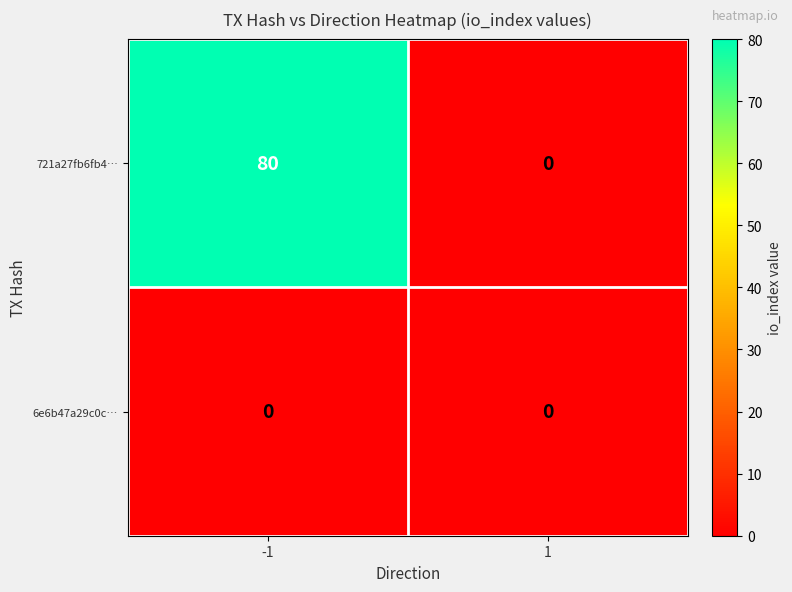

Which series has the widest spread of values?

721a27fb6fb4…